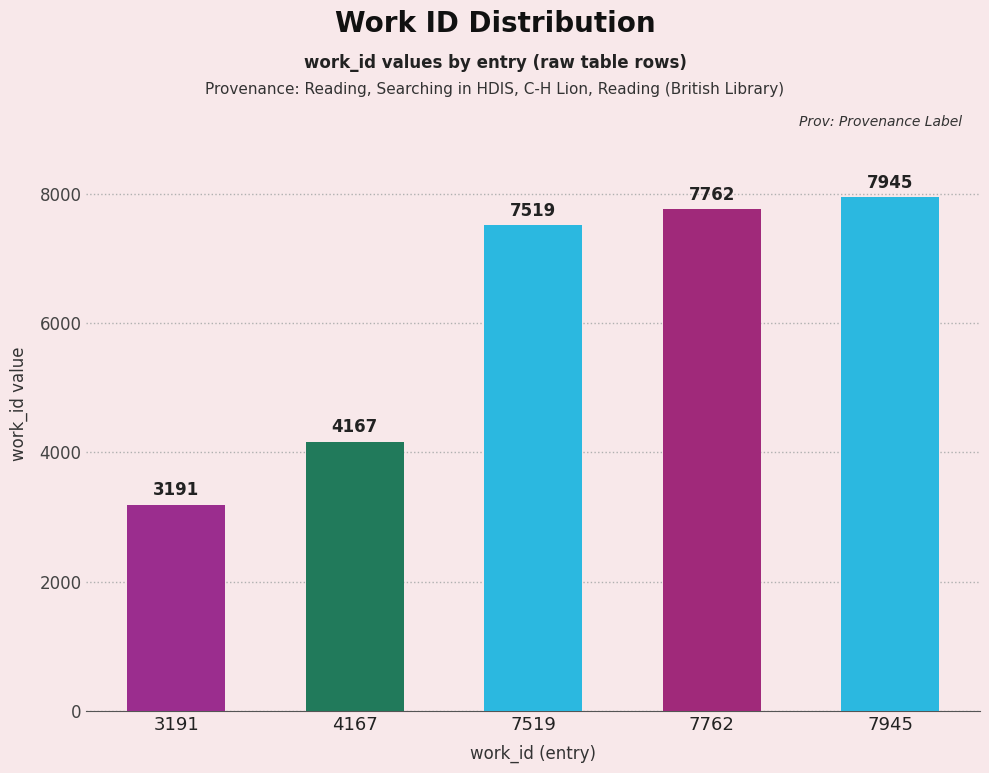

What is the approximate value at 7945, to the nearest 50?

7950